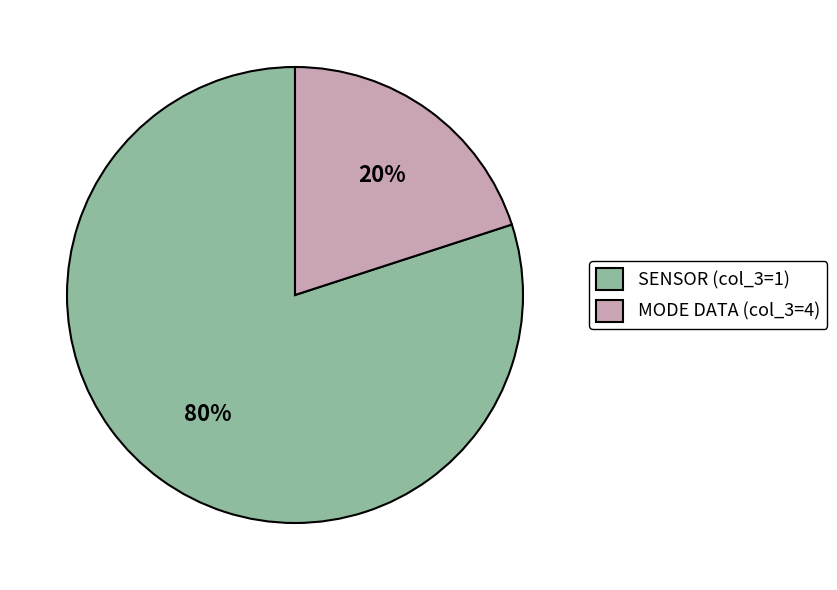

Which slice represents more than half of the pie?

SENSOR (col_3=1)